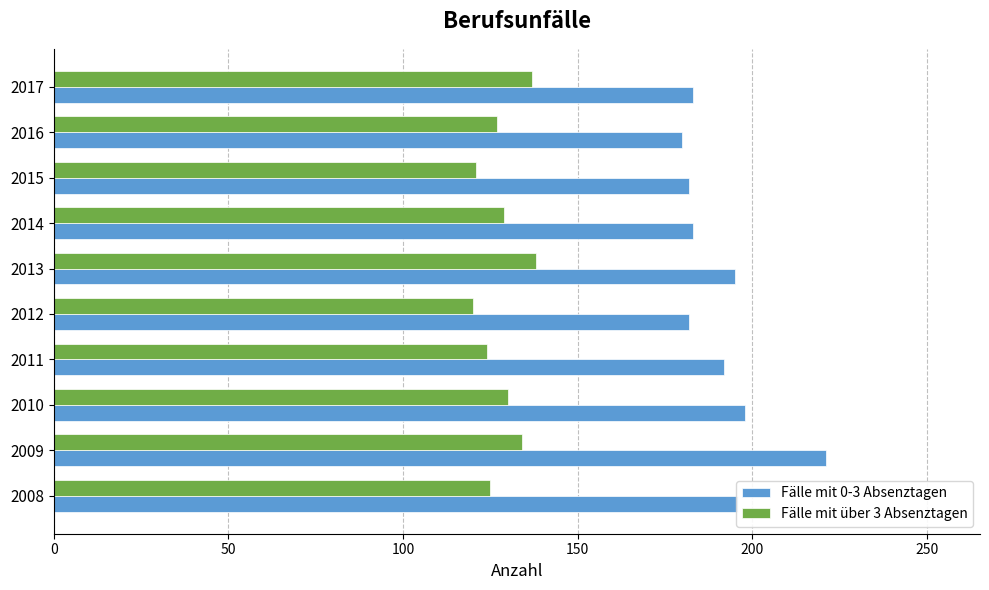

The Fälle mit 0-3 Absenztagen series shows 221 at 2009. True or false?

True